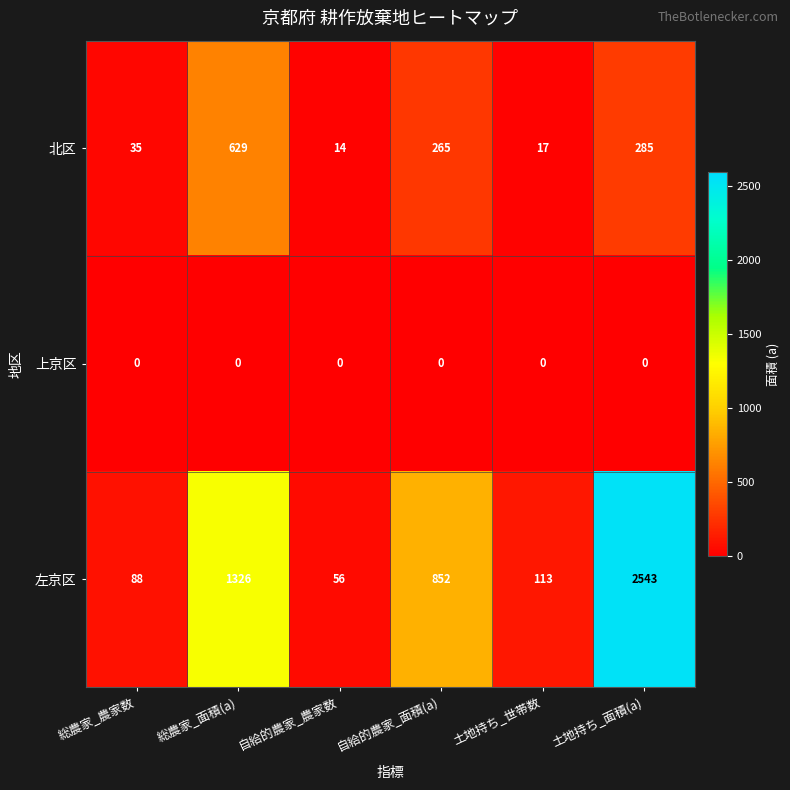

Which series has the largest range (max minus min)?

左京区